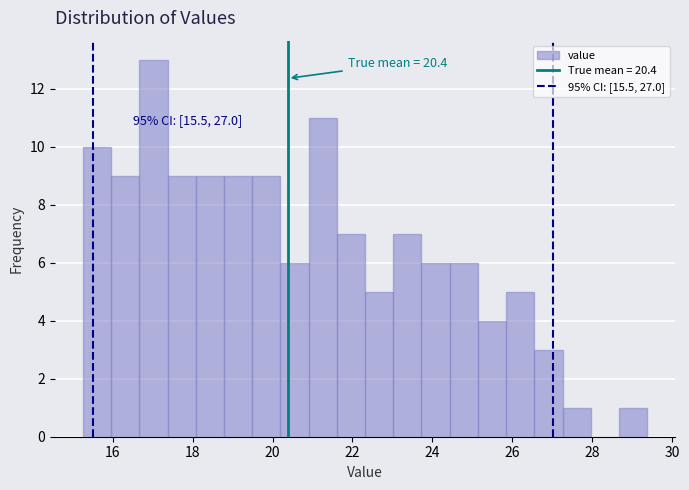

Read against the x-axis, roughly where is the centre of the tallest bar?

17.0